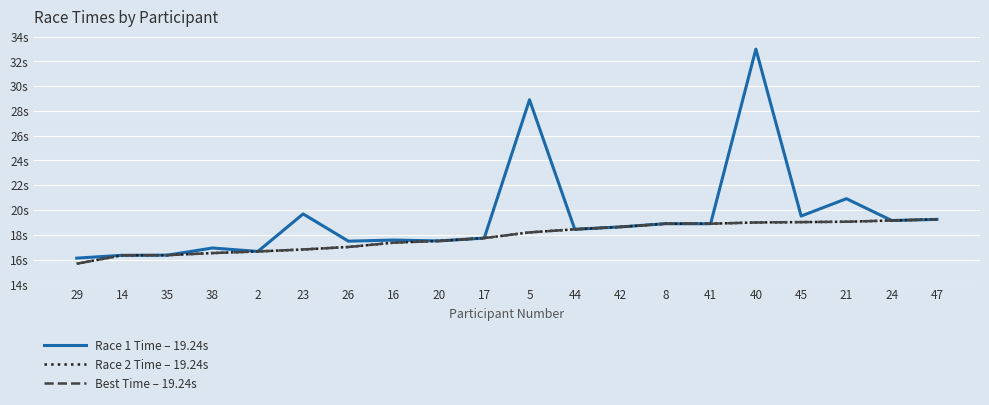

Does the chart have visible grid lines?

Yes